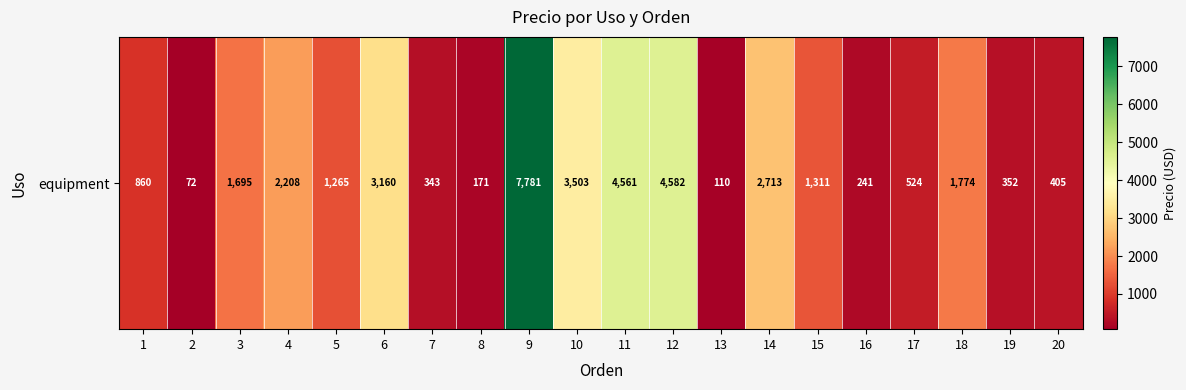

How many categories are shown in the chart?

20